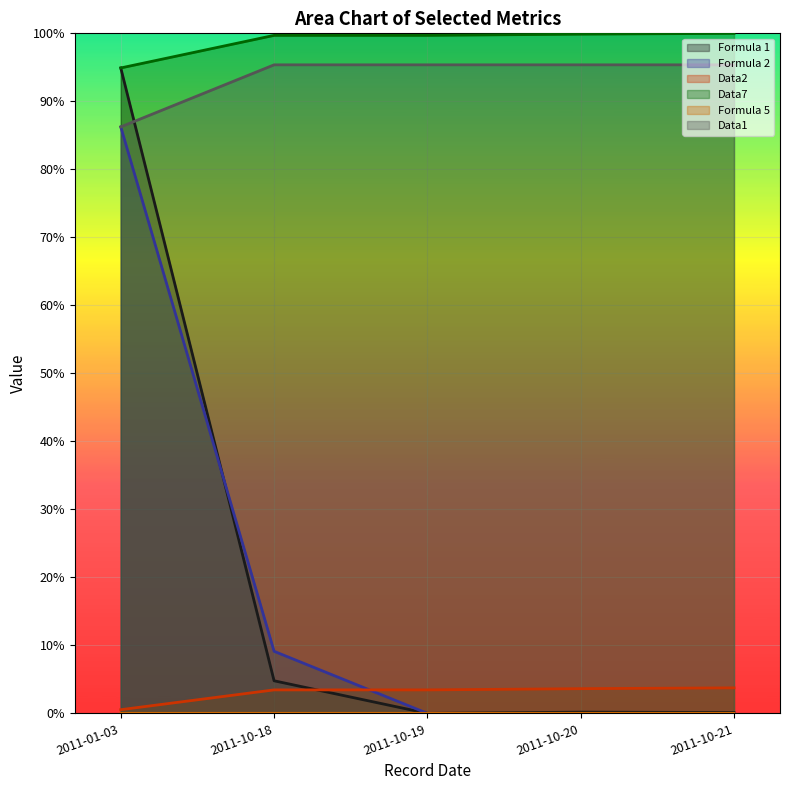

True or false: Data7 and Data1 intersect in this chart.

False